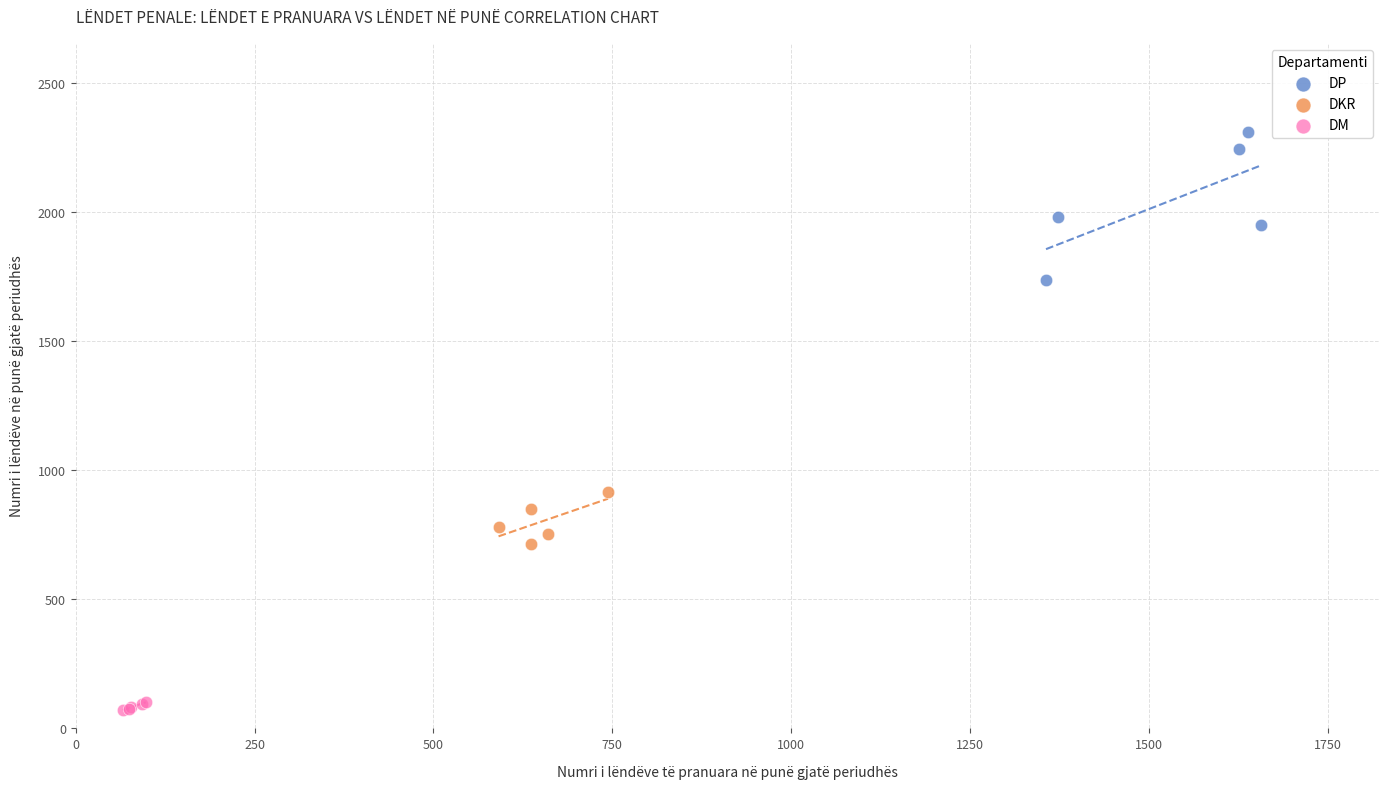

Which series has the largest Y range (max minus min)?

DP